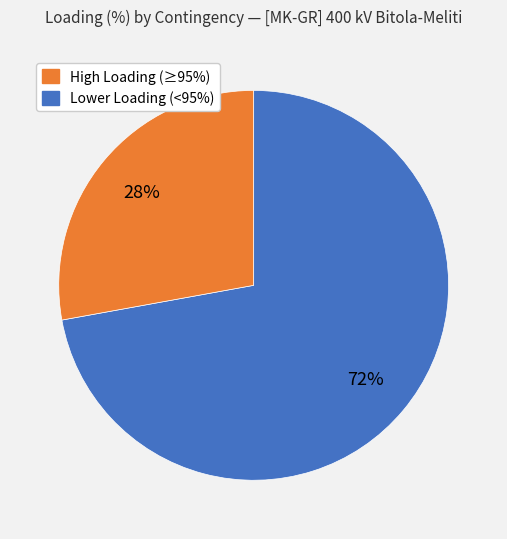

To the nearest percent, what is the difference between the largest and smallest slice percentages?

44%